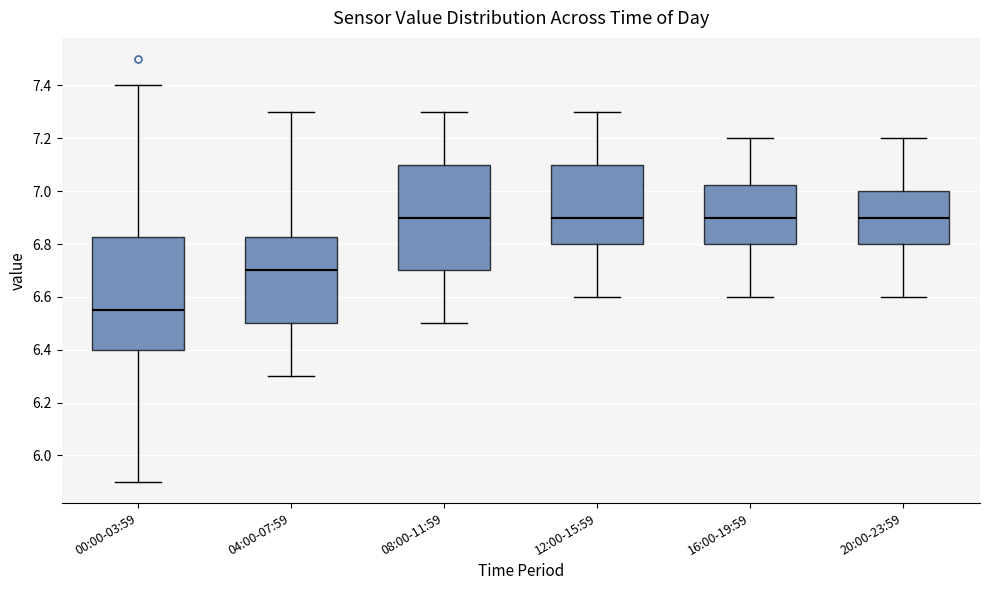

Reading left to right, transcribe this box plot: for each box, give where its median line is, the range the box spans, and where its two whiskers end, as read against the y-axis. The values are not printed on the chart, so give them approximately, as read against the axis.

00:00-03:59: median 6.56, box 6.40 to 6.82, whiskers 5.90 to 7.40
04:00-07:59: median 6.70, box 6.50 to 6.82, whiskers 6.30 to 7.30
08:00-11:59: median 6.90, box 6.70 to 7.10, whiskers 6.50 to 7.30
12:00-15:59: median 6.90, box 6.80 to 7.10, whiskers 6.60 to 7.30
16:00-19:59: median 6.90, box 6.80 to 7.02, whiskers 6.60 to 7.20
20:00-23:59: median 6.90, box 6.80 to 7.00, whiskers 6.60 to 7.20